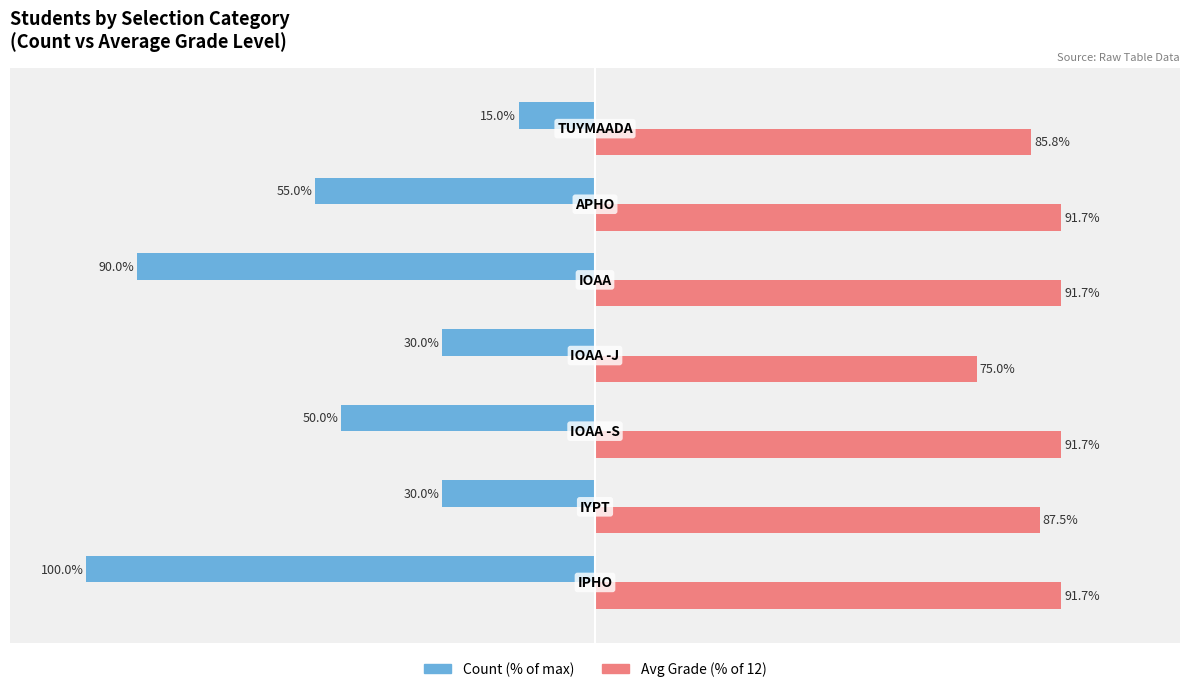

Which series has the largest range (max minus min)?

Count (% of max)